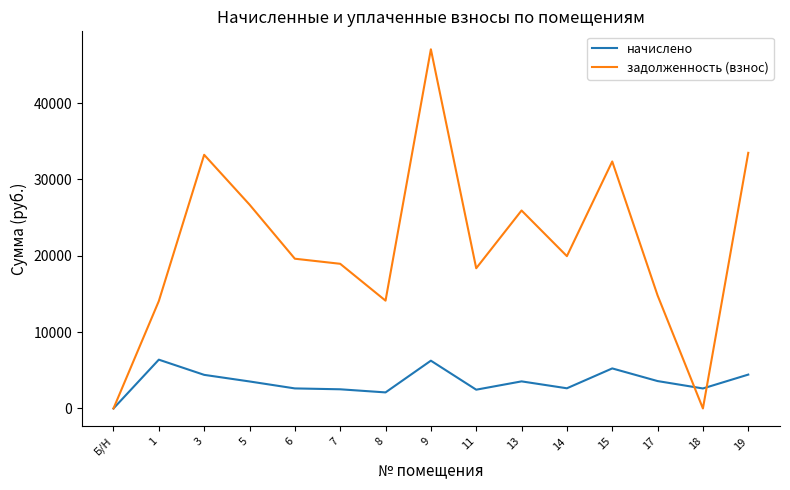

What is the maximum value shown in the chart?

47051.2